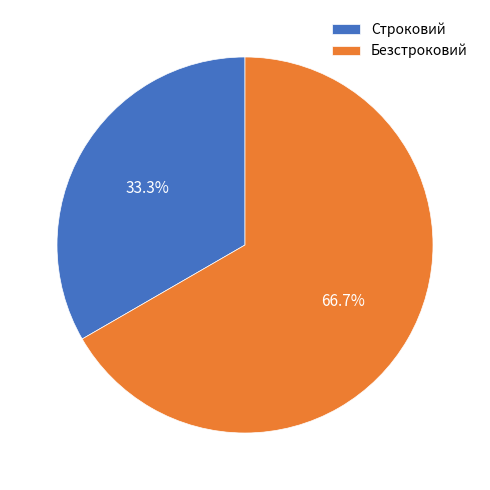

What percentage is the Безстроковий slice, to the nearest percent?

67%